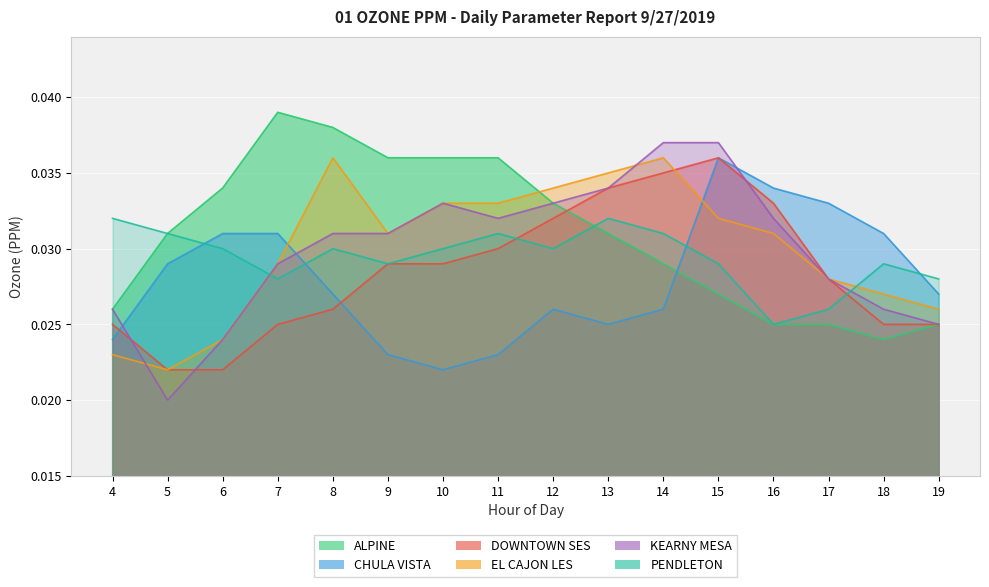

Reading left to right, extract all data points from this chart.

ALPINE: 4=0.0	5=0.0	6=0.0	7=0.0	8=0.0	9=0.0	10=0.0	11=0.0	12=0.0	13=0.0	14=0.0	15=0.0	16=0.0	17=0.0	18=0.0	19=0.0
CHULA VISTA: 4=0.0	5=0.0	6=0.0	7=0.0	8=0.0	9=0.0	10=0.0	11=0.0	12=0.0	13=0.0	14=0.0	15=0.0	16=0.0	17=0.0	18=0.0	19=0.0
DOWNTOWN SES: 4=0.0	5=0.0	6=0.0	7=0.0	8=0.0	9=0.0	10=0.0	11=0.0	12=0.0	13=0.0	14=0.0	15=0.0	16=0.0	17=0.0	18=0.0	19=0.0
EL CAJON LES: 4=0.0	5=0.0	6=0.0	7=0.0	8=0.0	9=0.0	10=0.0	11=0.0	12=0.0	13=0.0	14=0.0	15=0.0	16=0.0	17=0.0	18=0.0	19=0.0
KEARNY MESA: 4=0.0	5=0.0	6=0.0	7=0.0	8=0.0	9=0.0	10=0.0	11=0.0	12=0.0	13=0.0	14=0.0	15=0.0	16=0.0	17=0.0	18=0.0	19=0.0
PENDLETON: 4=0.0	5=0.0	6=0.0	7=0.0	8=0.0	9=0.0	10=0.0	11=0.0	12=0.0	13=0.0	14=0.0	15=0.0	16=0.0	17=0.0	18=0.0	19=0.0